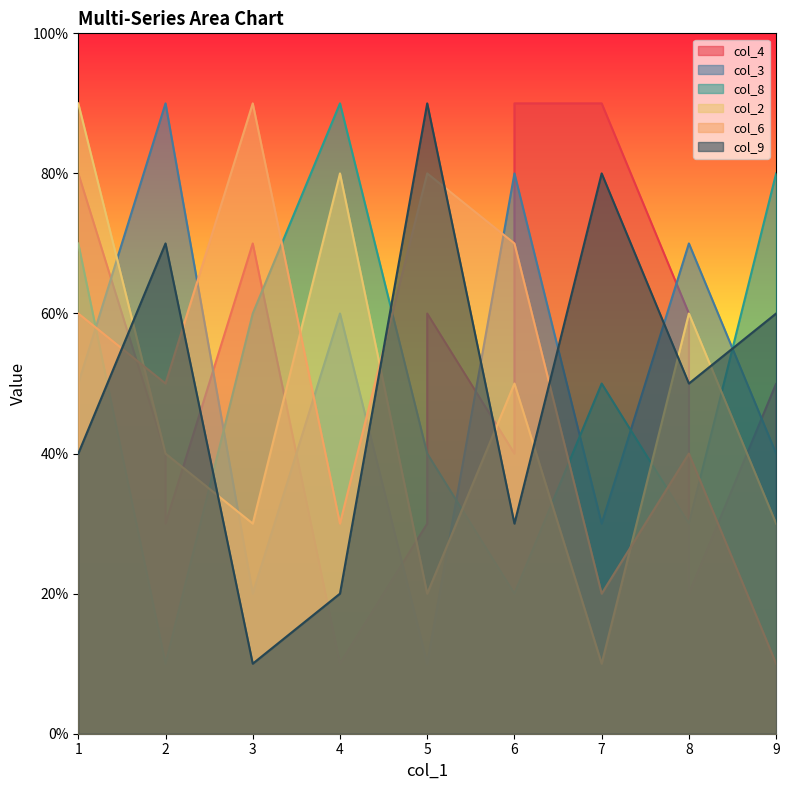

Count the number of data series in this chart.

6